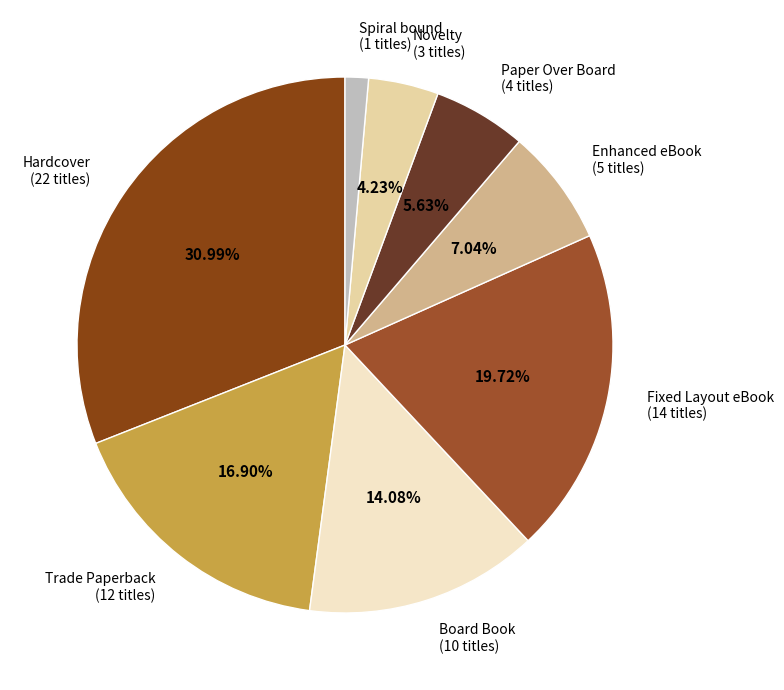

Is there any slice that represents more than half of the pie?

No